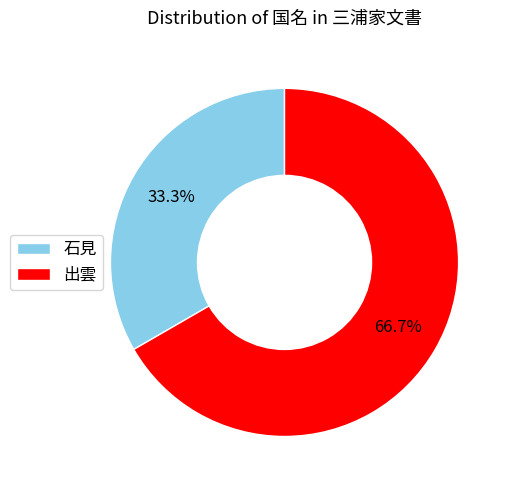

To the nearest percent, what portion does 出雲 represent?

67%